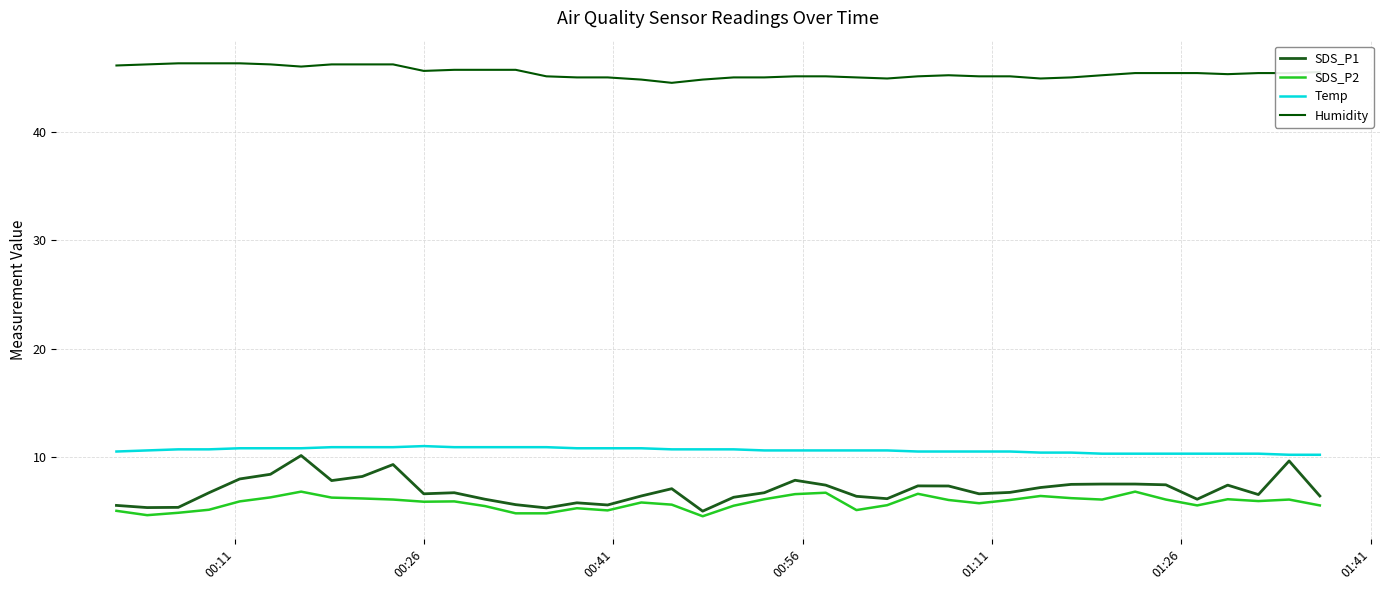

What are all the series names shown in the legend?

SDS_P1, SDS_P2, Temp, Humidity